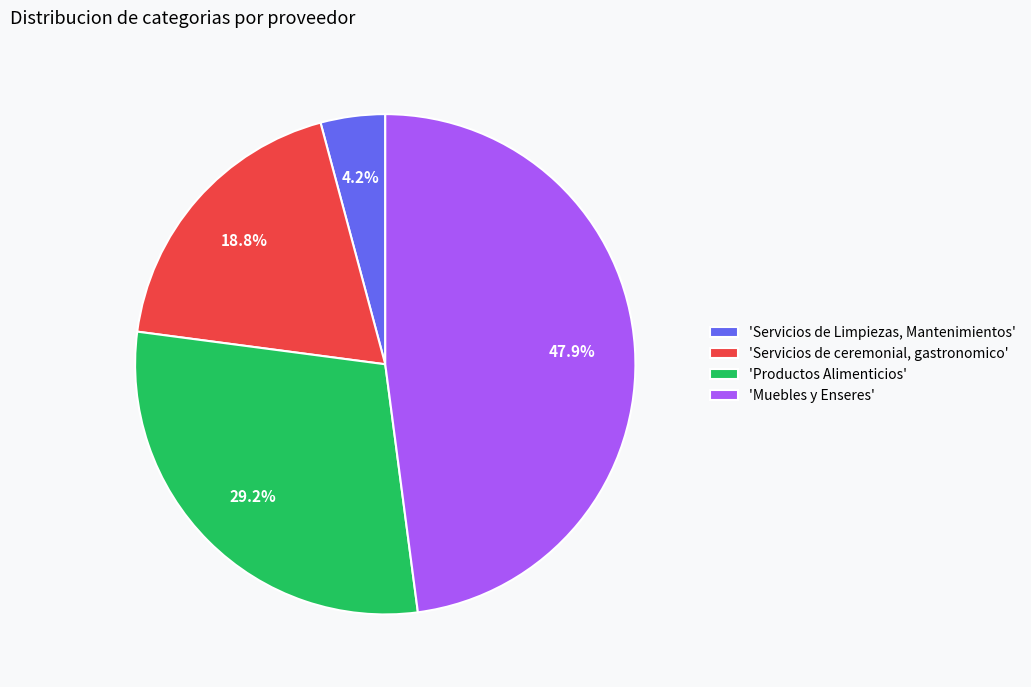

Rank the categories by value from lowest to highest.

'Servicios de Limpiezas, Mantenimientos', 'Servicios de ceremonial, gastronomico', 'Productos Alimenticios', 'Muebles y Enseres'